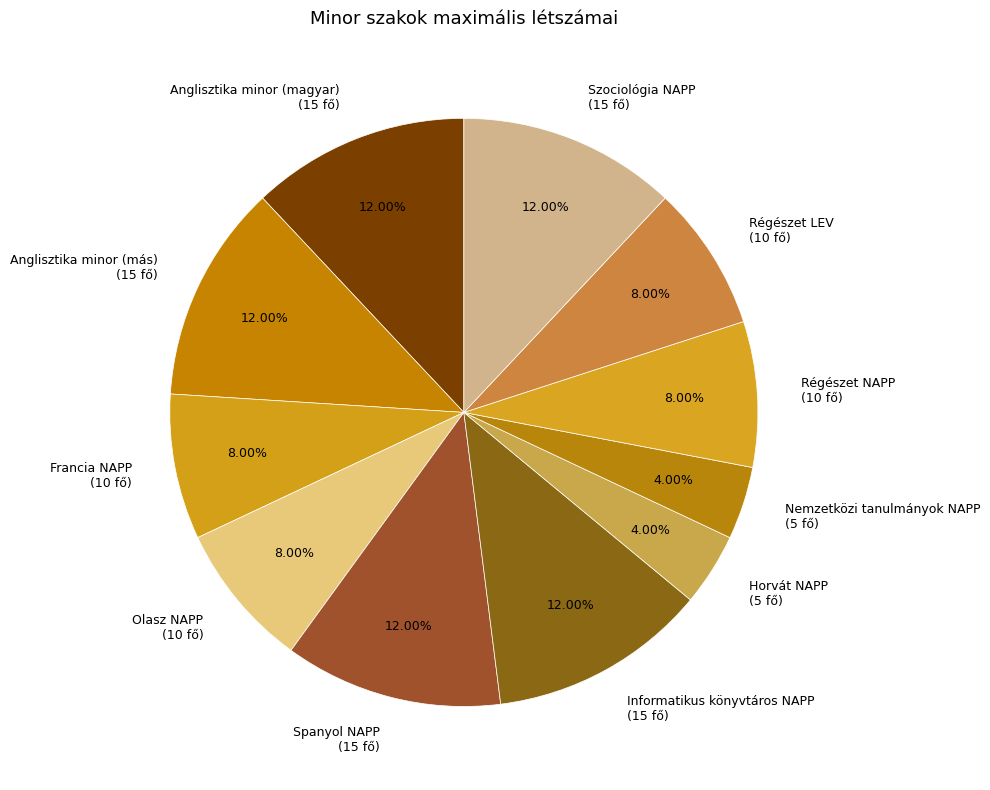

Approximately how many times larger is the value at Szociológia NAPP (15 fő) compared to Olasz NAPP (10 fő)?

1.5